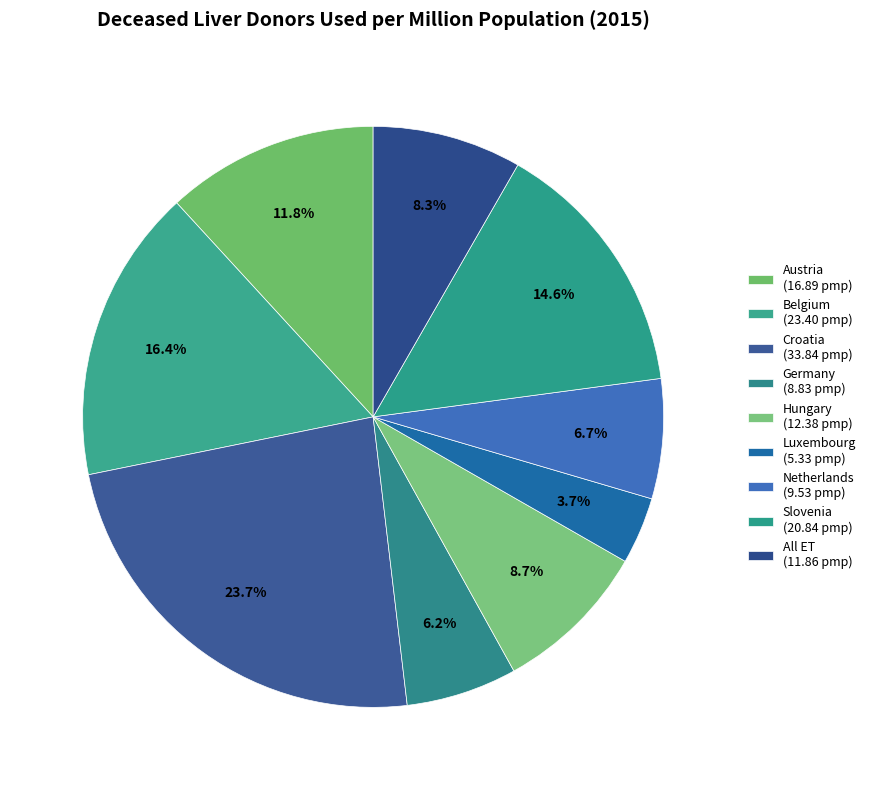

How many segments does this pie chart have?

9